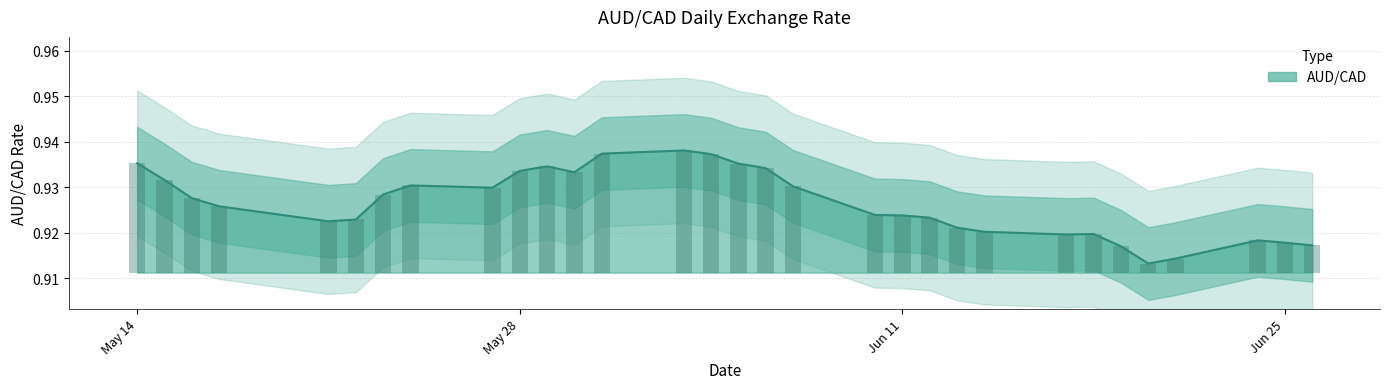

Rank the categories by value from lowest to highest.

2019-06-20, 2019-06-21, 2019-06-19, 2019-06-26, 2019-06-25, 2019-06-24, 2019-06-17, 2019-06-18, 2019-06-14, 2019-06-13, 2019-05-21, 2019-05-22, 2019-06-12, 2019-06-11, 2019-06-10, 2019-05-17, 2019-05-16, 2019-05-23, 2019-05-27, 2019-06-07, 2019-05-24, 2019-05-15, 2019-05-30, 2019-05-28, 2019-06-06, 2019-05-29, 2019-06-05, 2019-05-14, 2019-06-04, 2019-05-31, 2019-06-03